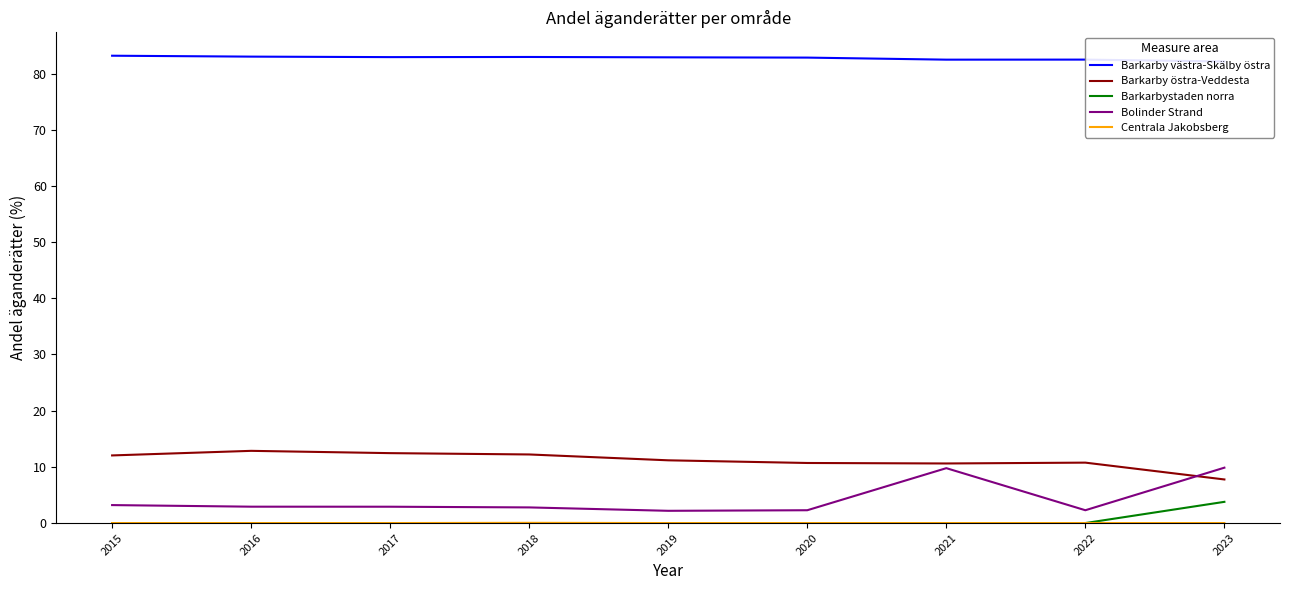

At which category is the sum across all series the highest?

2023